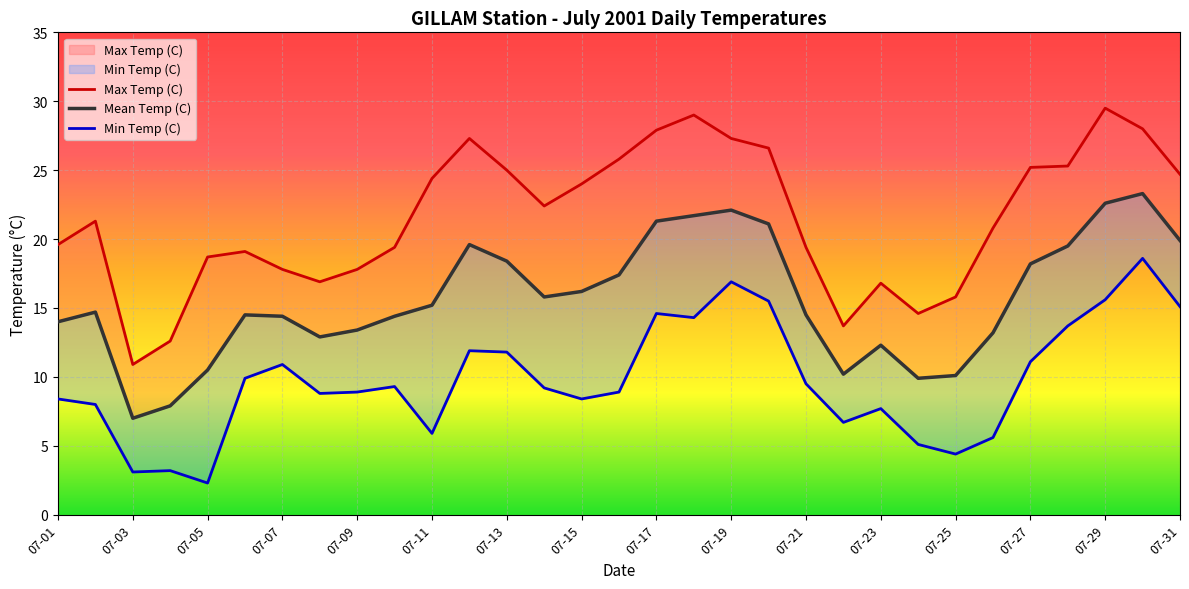

What is the average value of the Max Temp (C) series?

21.5